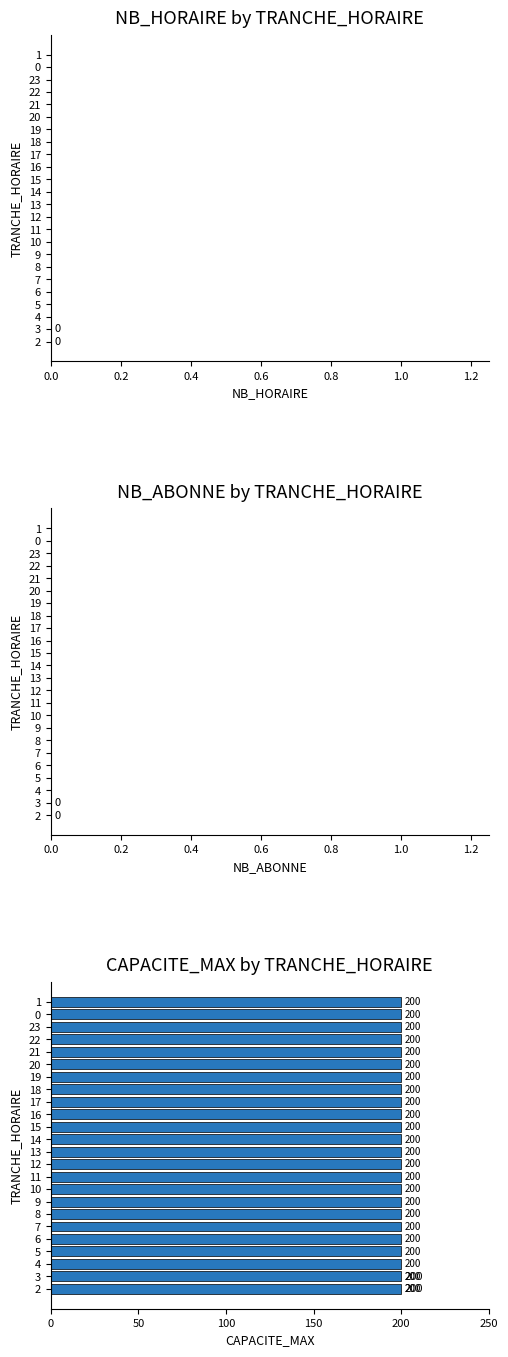

List the series in order of their peak value, highest first.

CAPACITE_MAX, NB_HORAIRE, NB_ABONNE